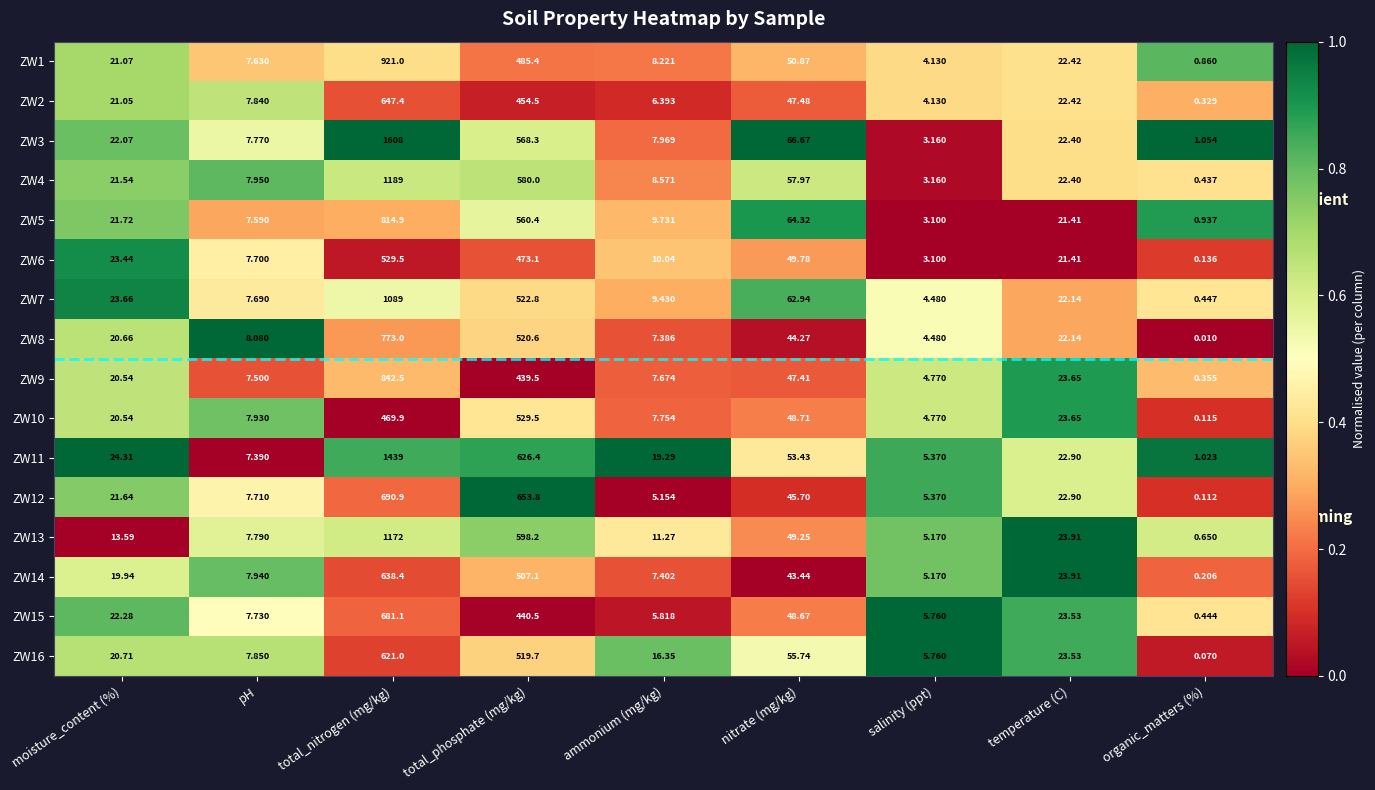

Where is ZW1 nearest to the value 460?

total_phosphate (mg/kg)